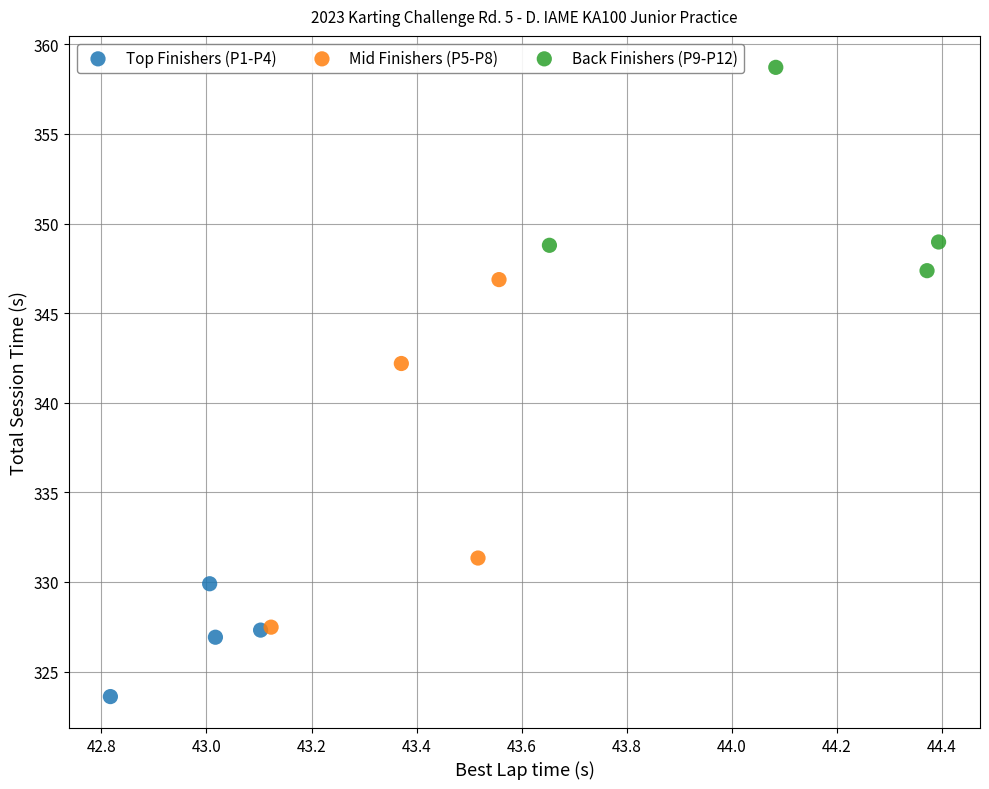

Which series contains the highest Y value?

Back Finishers (P9-P12)